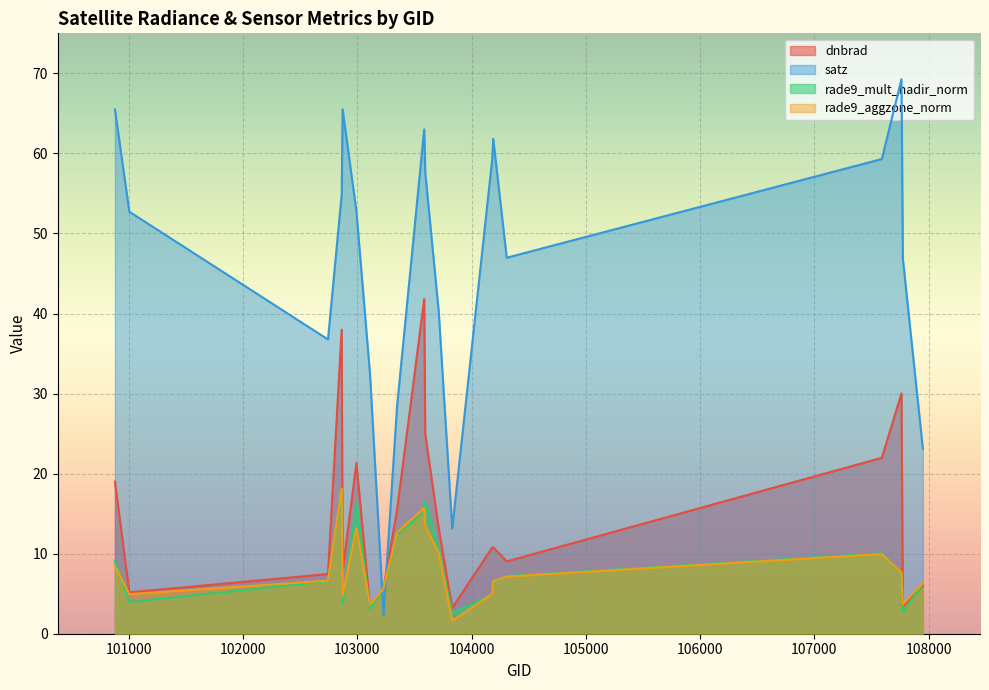

Which series ends up on top after the final intersection of satz and dnbrad?

satz